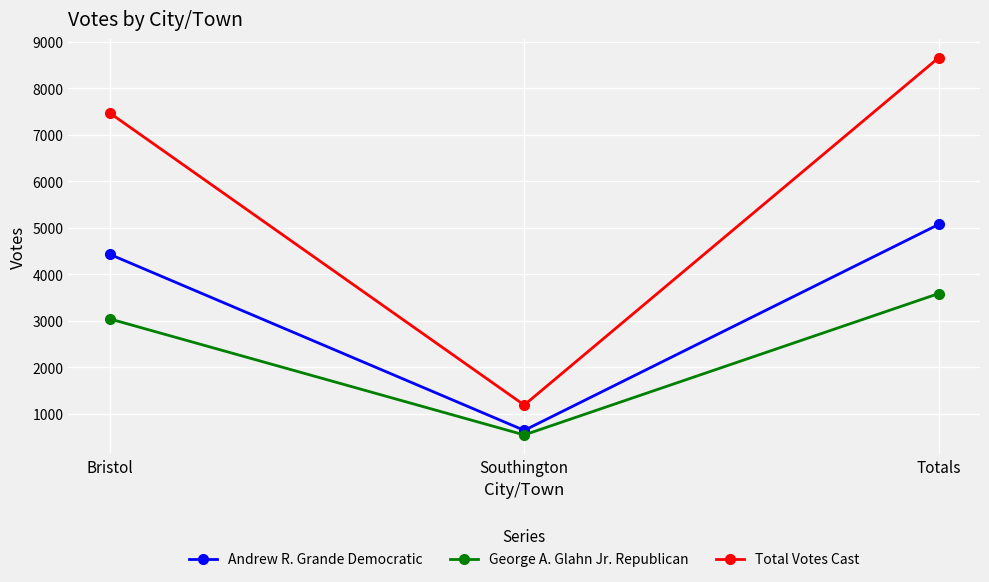

Reading right to left, what are all the values shown in this chart?

Andrew R. Grande Democratic: 5073	643	4430
George A. Glahn Jr. Republican: 3586	545	3041
Total Votes Cast: 8659	1188	7471